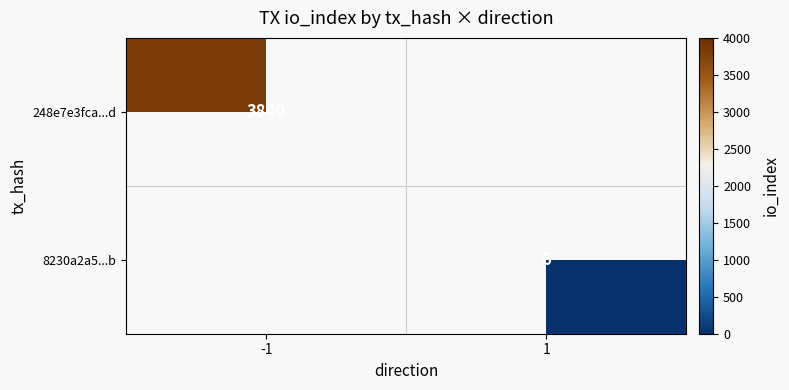

The value of 248e7e3fca...d at -1 is 3840. True or false?

True